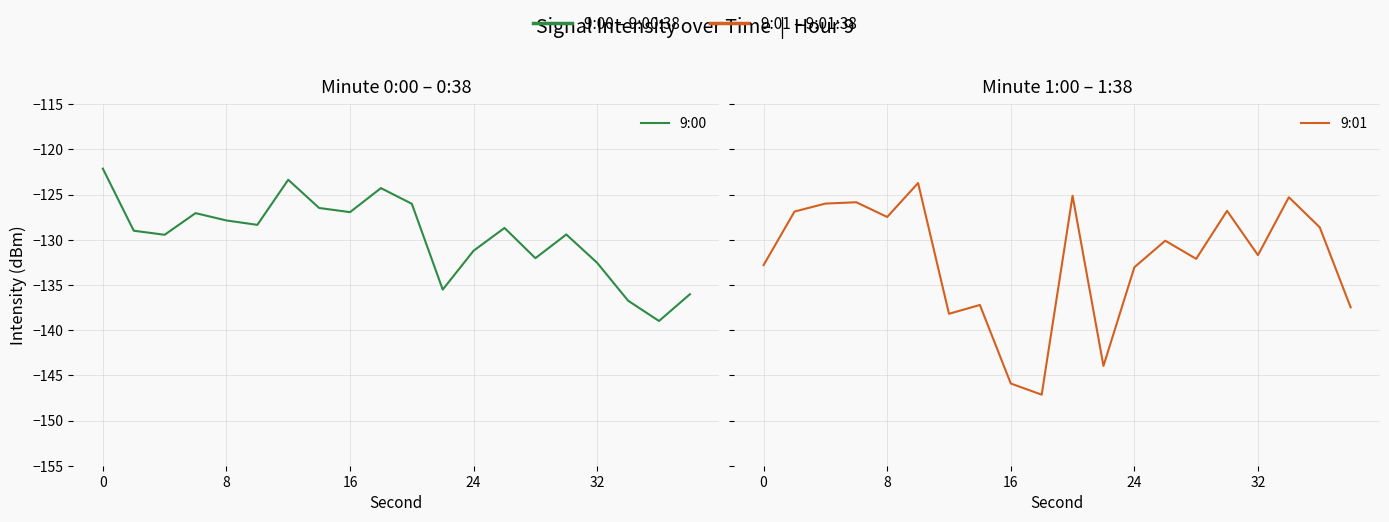

How many lines are shown in the chart?

2